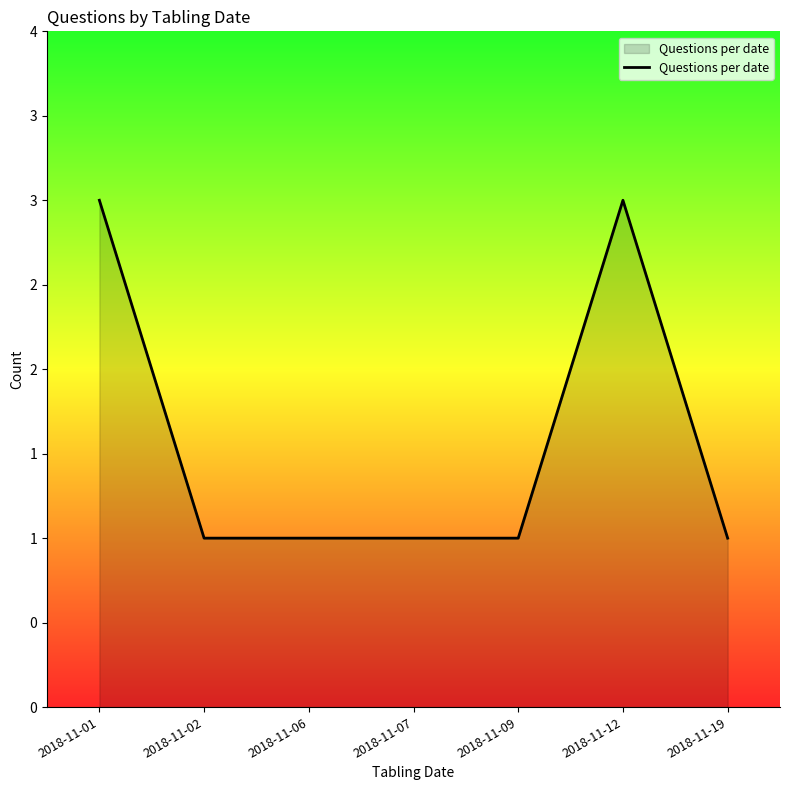

Reading right to left, what are all the values shown in this chart?

2018-11-19=1	2018-11-12=3	2018-11-09=1	2018-11-07=1	2018-11-06=1	2018-11-02=1	2018-11-01=3